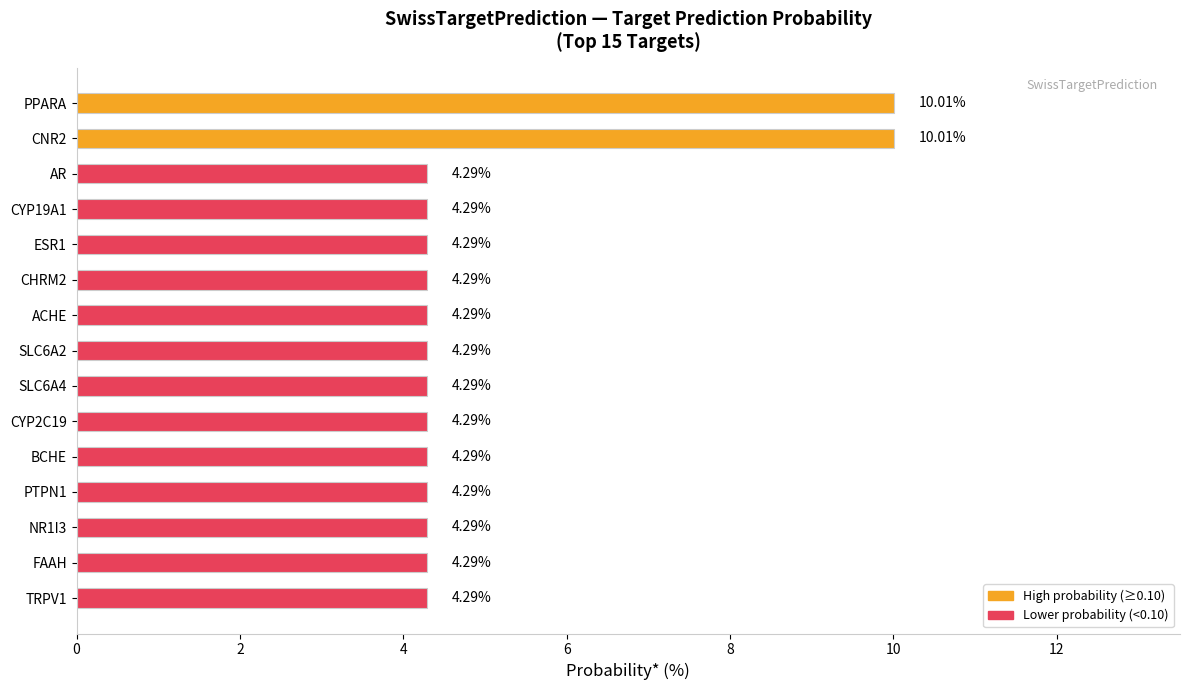

What is the minimum value shown in the chart?

4.3